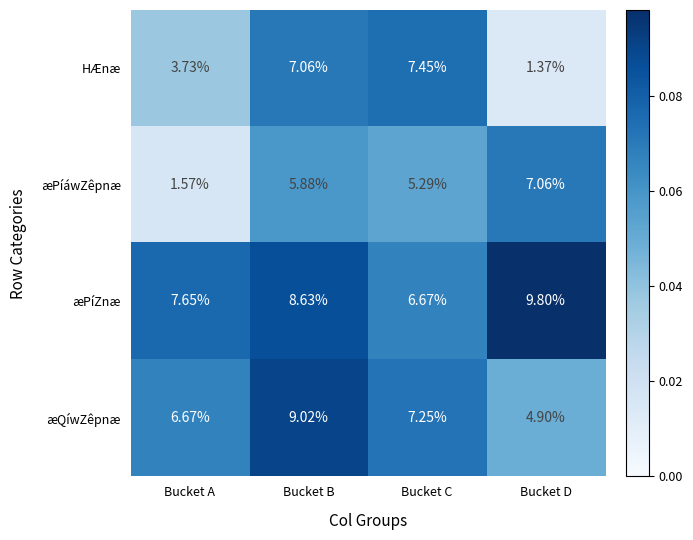

At which category is the sum across all series the highest?

Bucket B